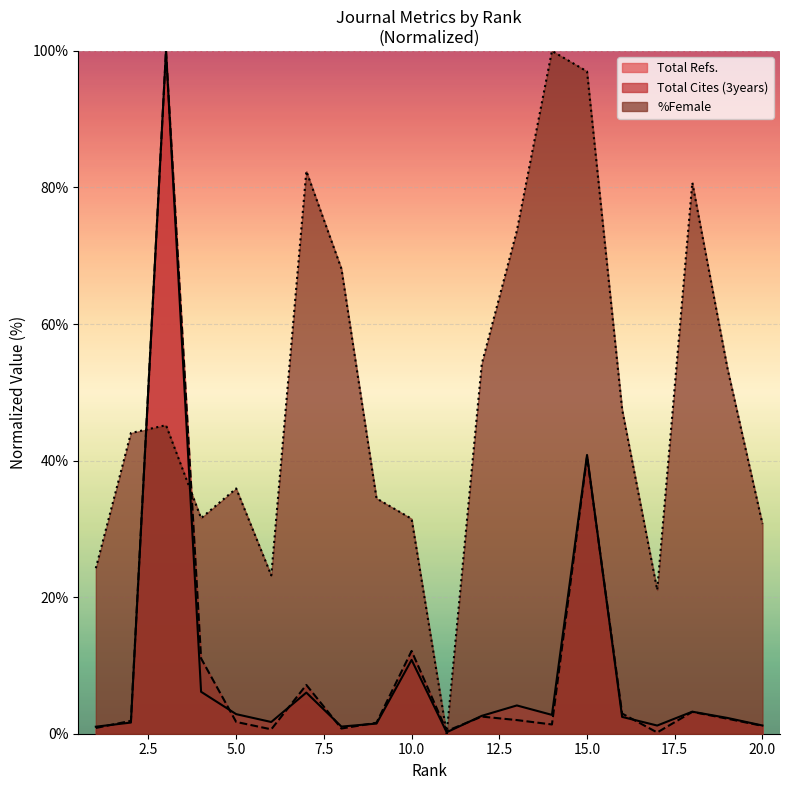

The value of %Female at 9 is 34.5. True or false?

True